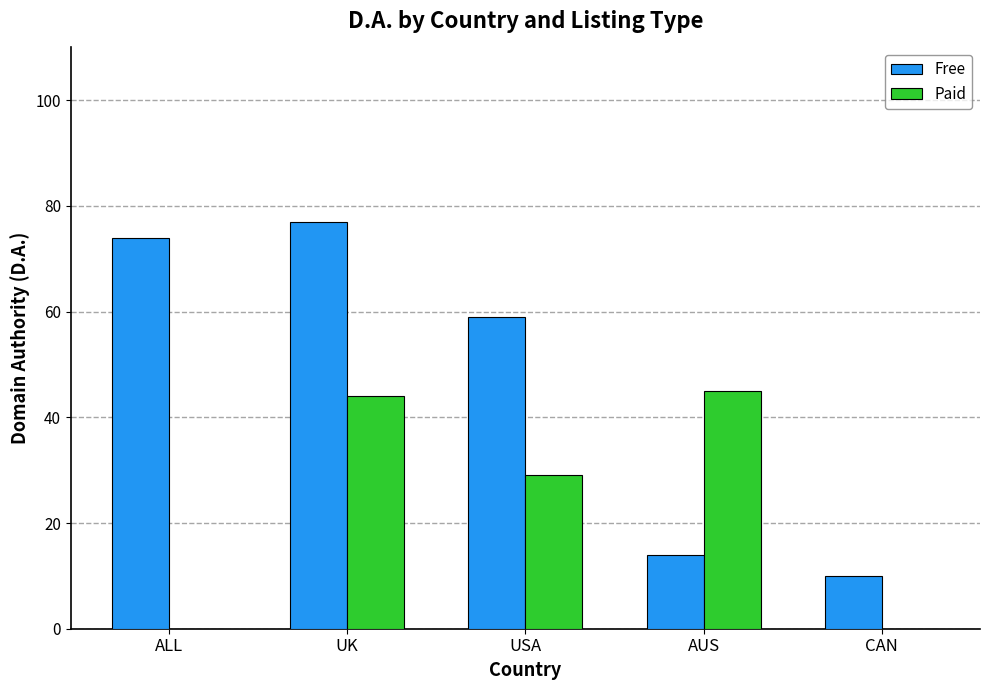

What is the highest value of the Free series?

77